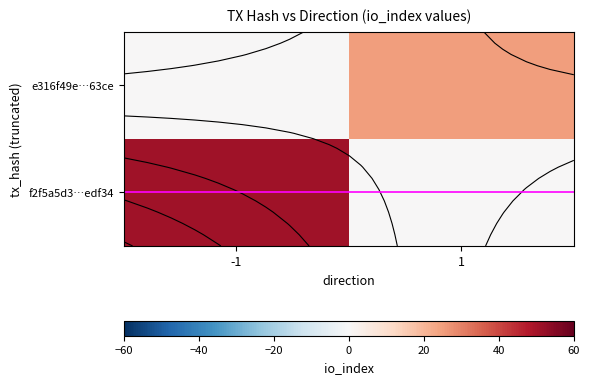

List the series in order of their peak value, lowest first.

e316f49e…63ce, f2f5a5d3…edf34